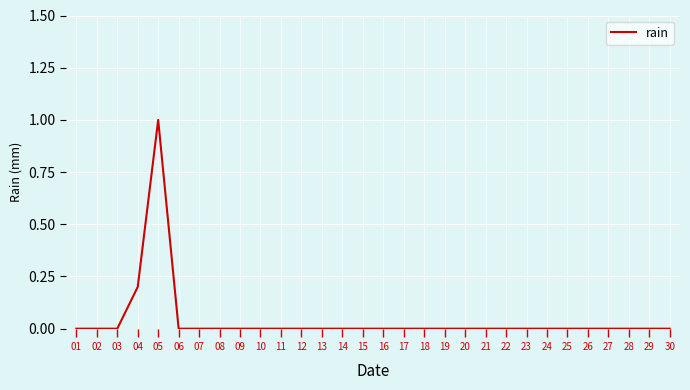

Which label corresponds to the largest value in the chart?

05